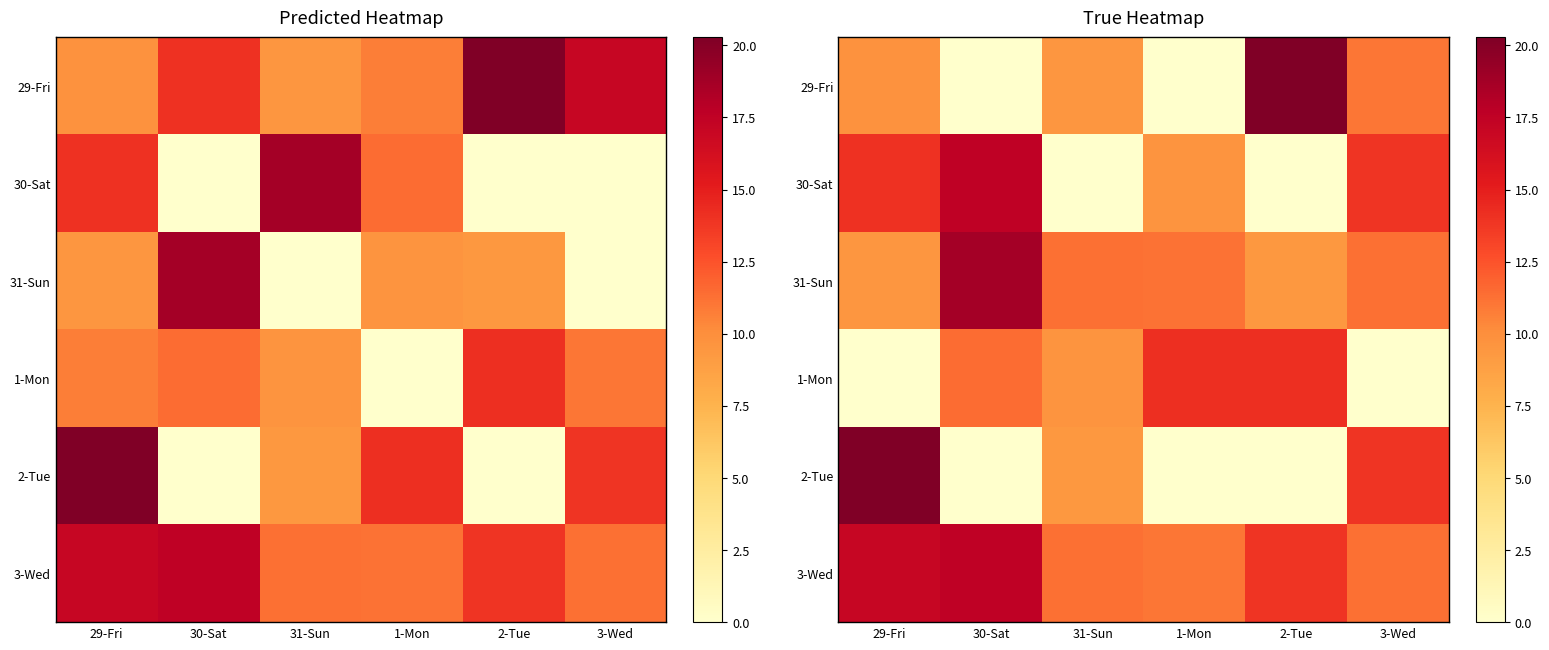

At which label is 30-Sat closest to 8?

1-Mon